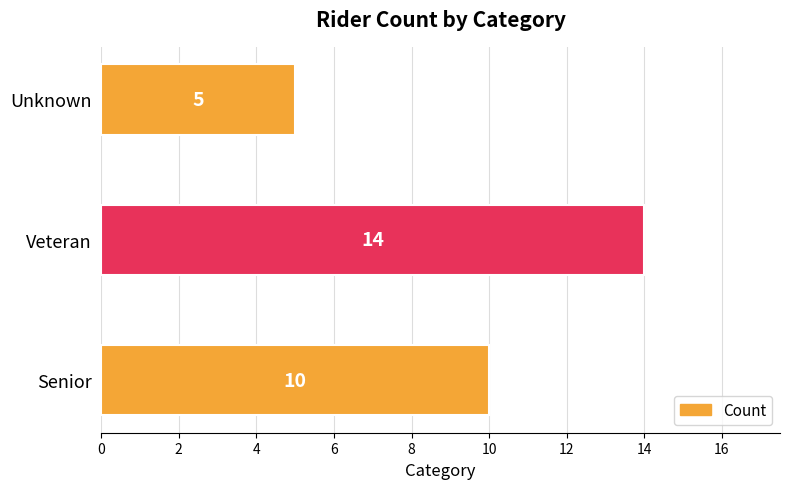

What is the maximum value shown in the chart?

14